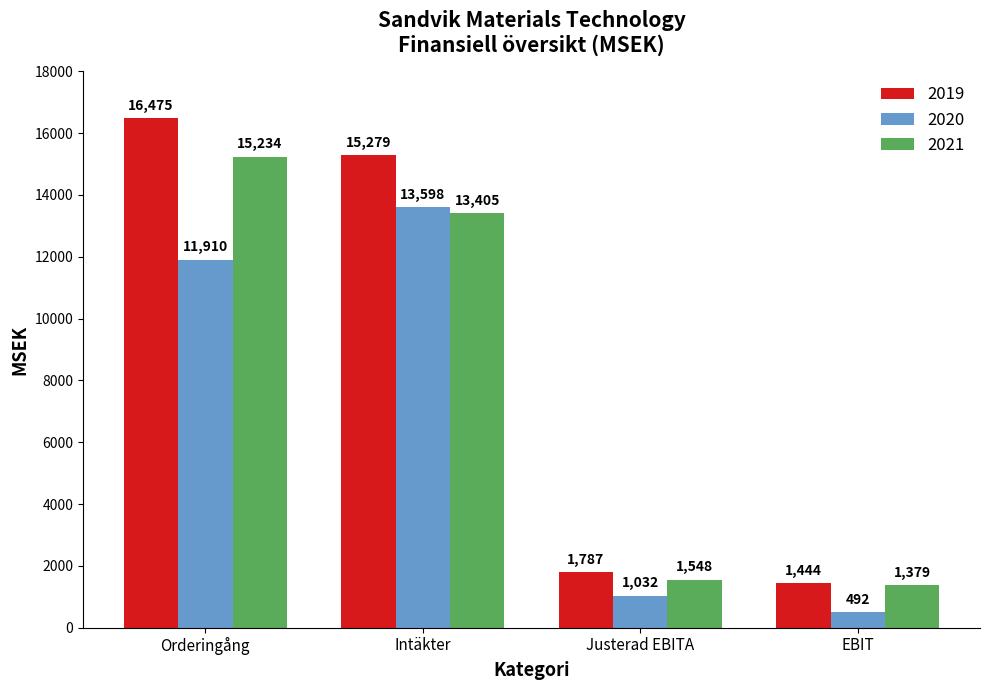

Does the chart contain any negative values?

No